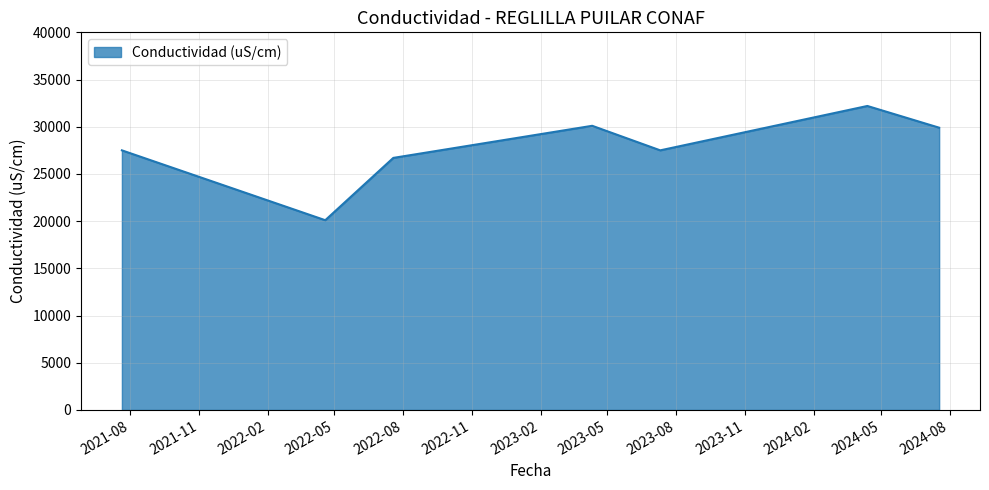

What is the difference between the maximum and minimum values?

12100